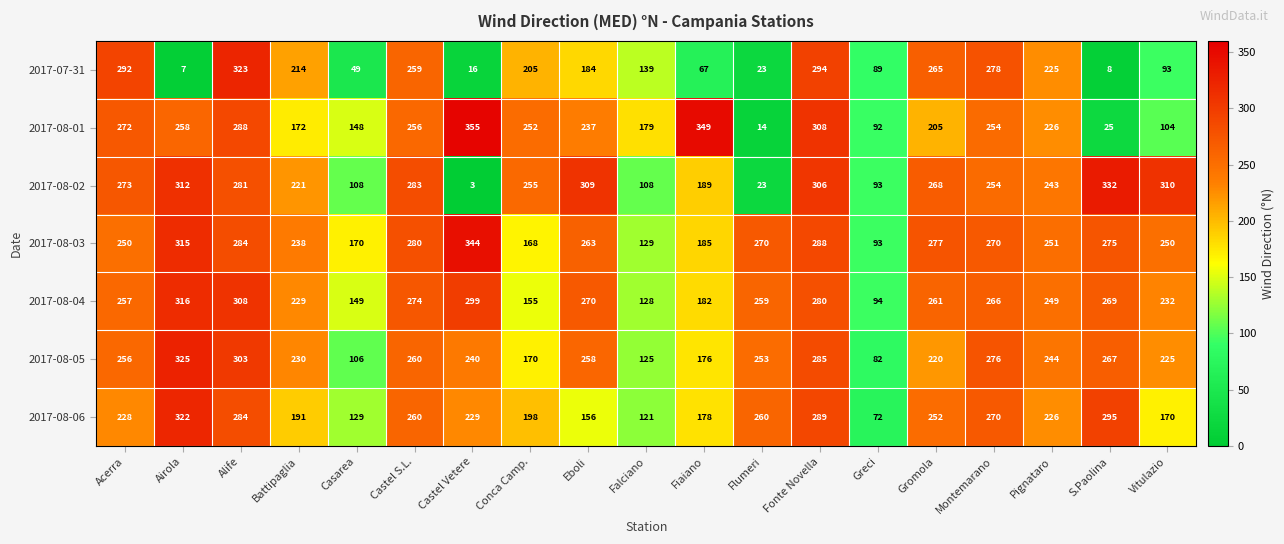

At which category is the sum across all series the highest?

Alife